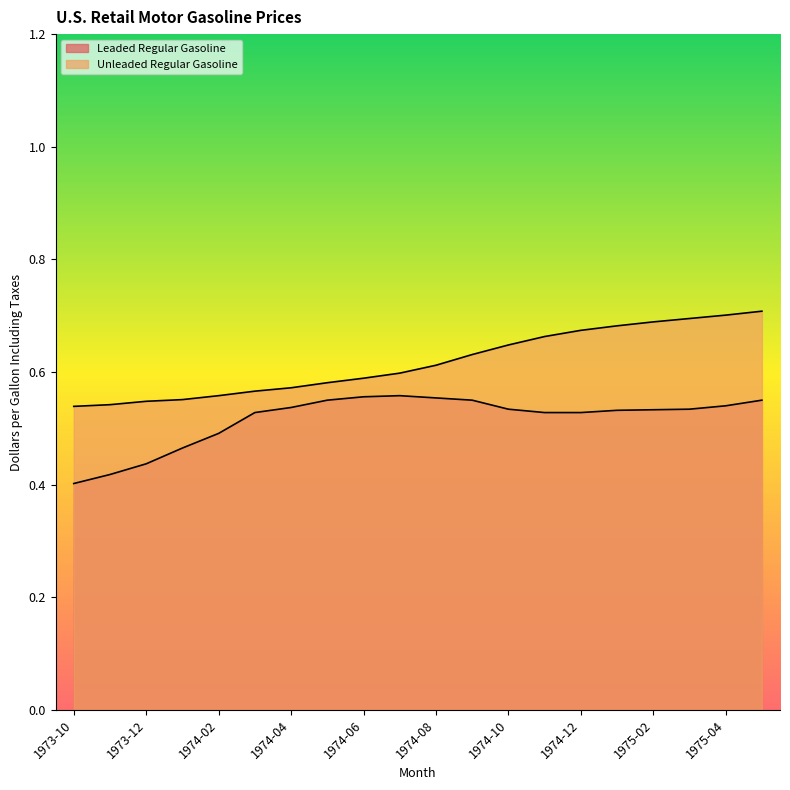

What value does the Unleaded Regular Gasoline series have at 1973-11?

0.5